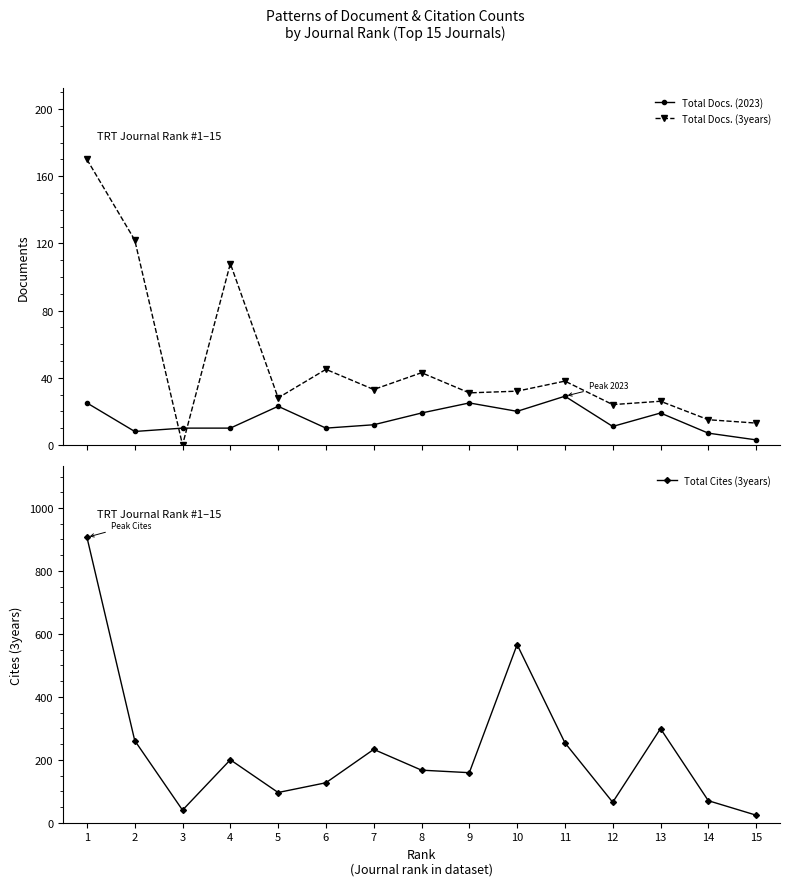

Reading left to right, list all the values displayed in this chart.

Total Docs. (2023): 25	8	10	10	23	10	12	19	25	20	29	11	19	7	3
Total Docs. (3years): 170	122	0	108	28	45	33	43	31	32	38	24	26	15	13
Total Cites (3years): 907	261	40	200	96	127	233	167	159	566	254	65	299	70	24